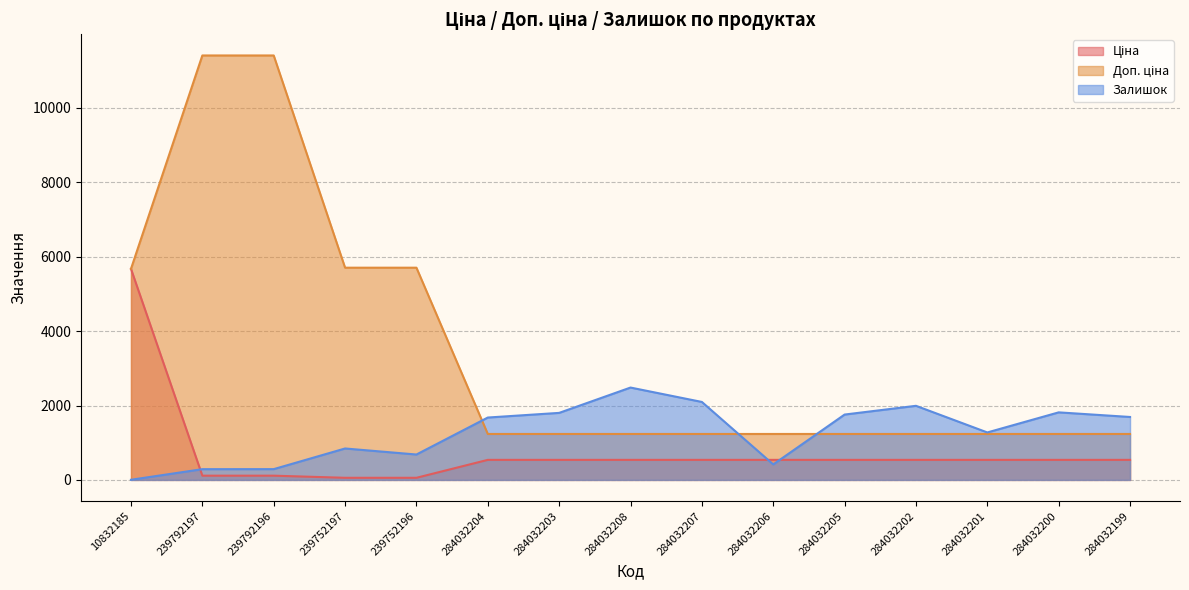

How many interior local valleys does the Залишок series have?

3